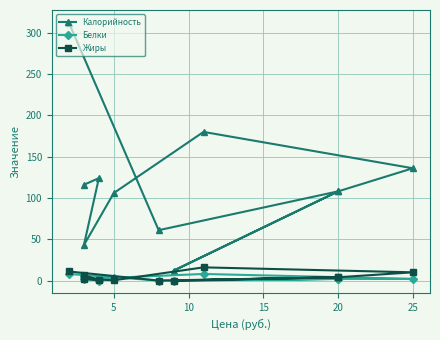

The Белки series shows 3.4 at 8. True or false?

False